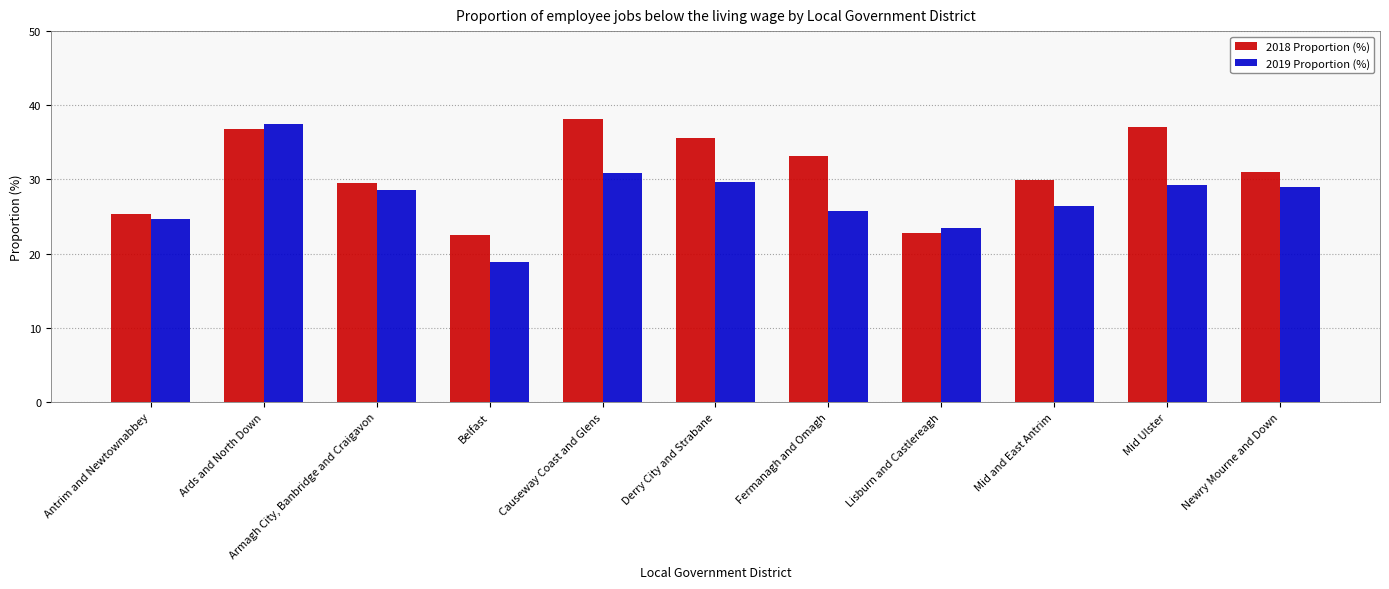

At which category does the chart reach its minimum across all series?

Belfast